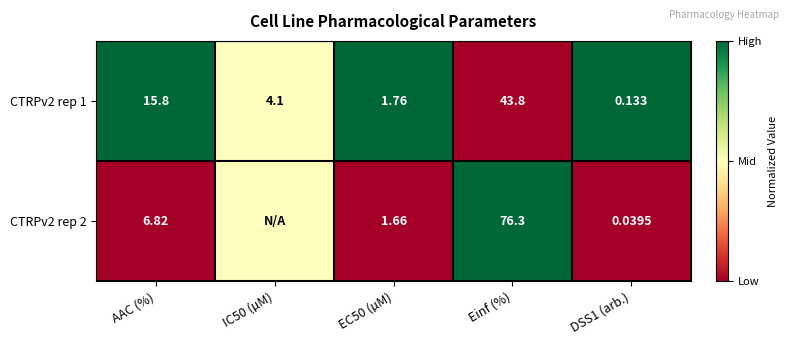

At which label does CTRPv2 rep 1 first exceed 4?

AAC (%)